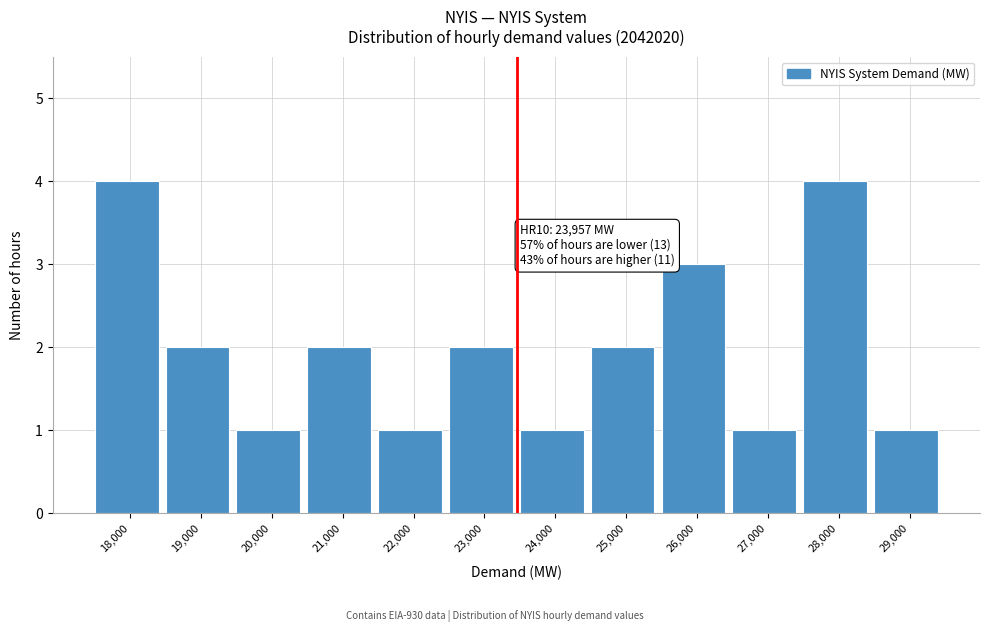

Reading right to left, extract all data points from this chart.

29,000=1	28,000=4	27,000=1	26,000=3	25,000=2	24,000=1	23,000=2	22,000=1	21,000=2	20,000=1	19,000=2	18,000=4